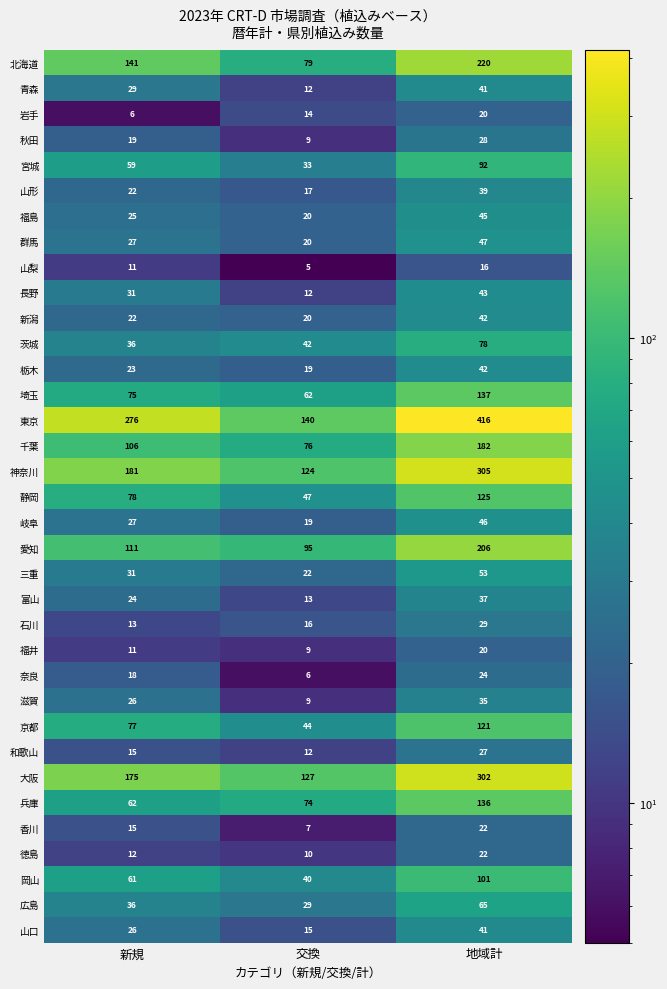

Which series has the widest spread of values?

東京